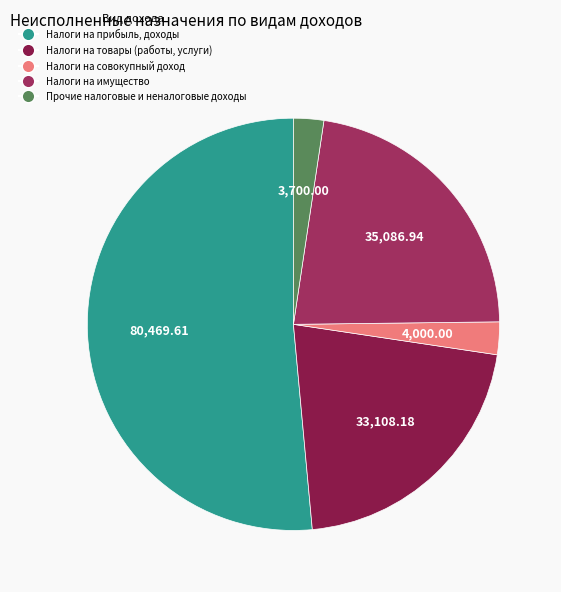

How many slices are in this pie chart?

5